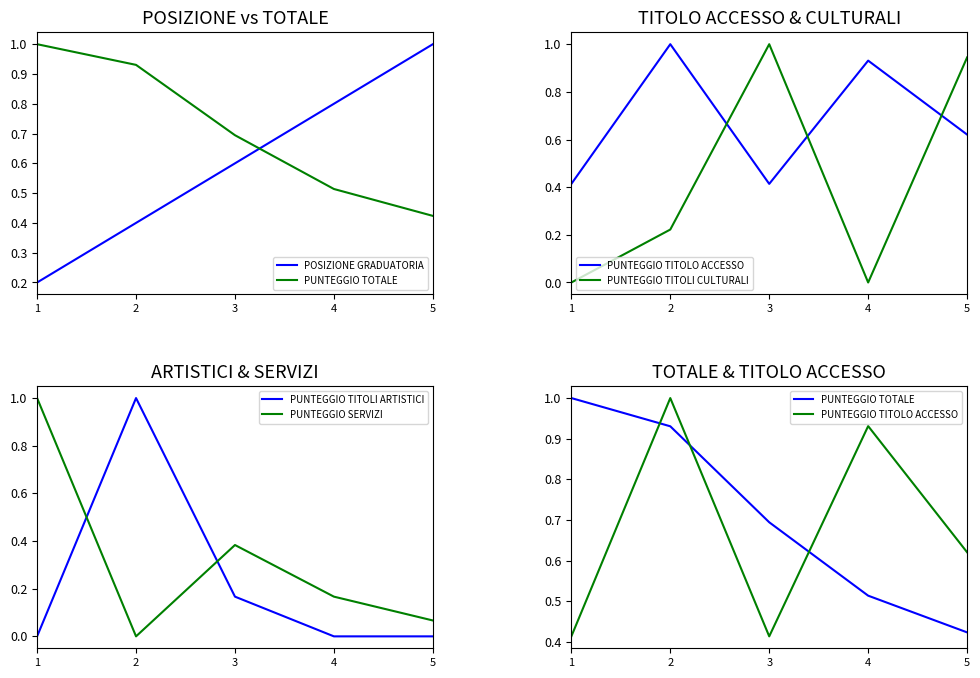

Read the POSIZIONE GRADUATORIA value at 2.

0.4